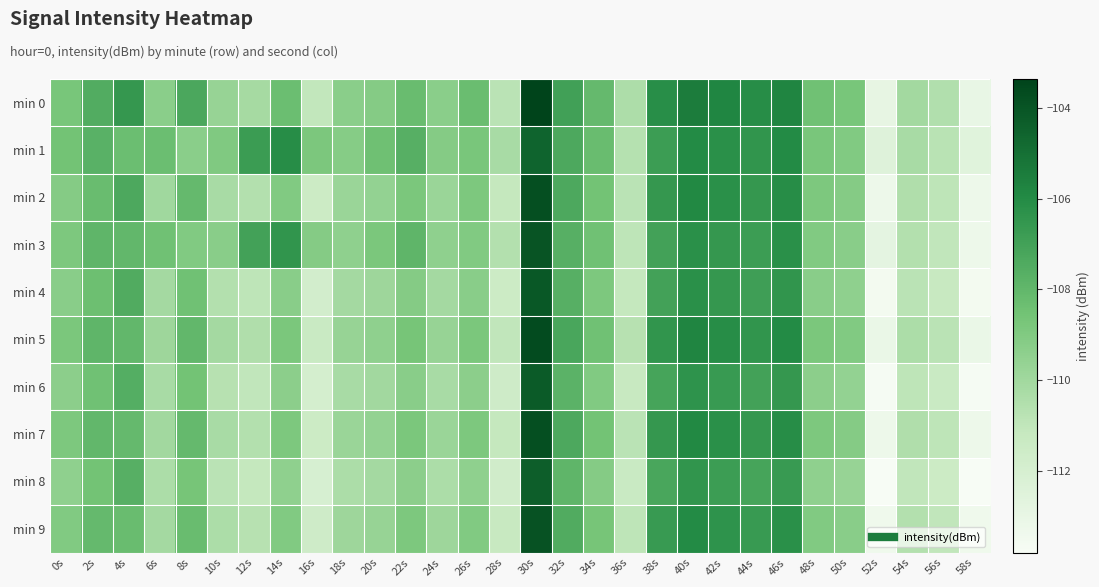

What is the smallest value displayed?

-113.8